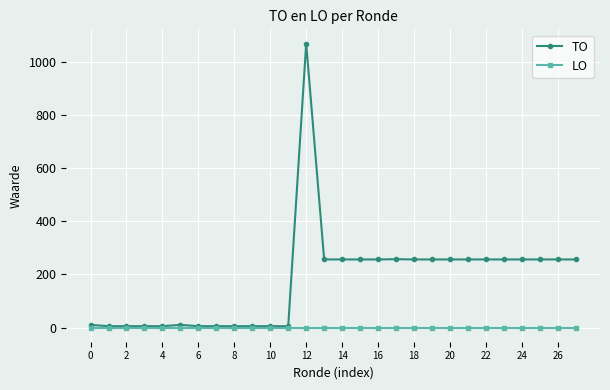

Which series has the largest total across all categories?

TO